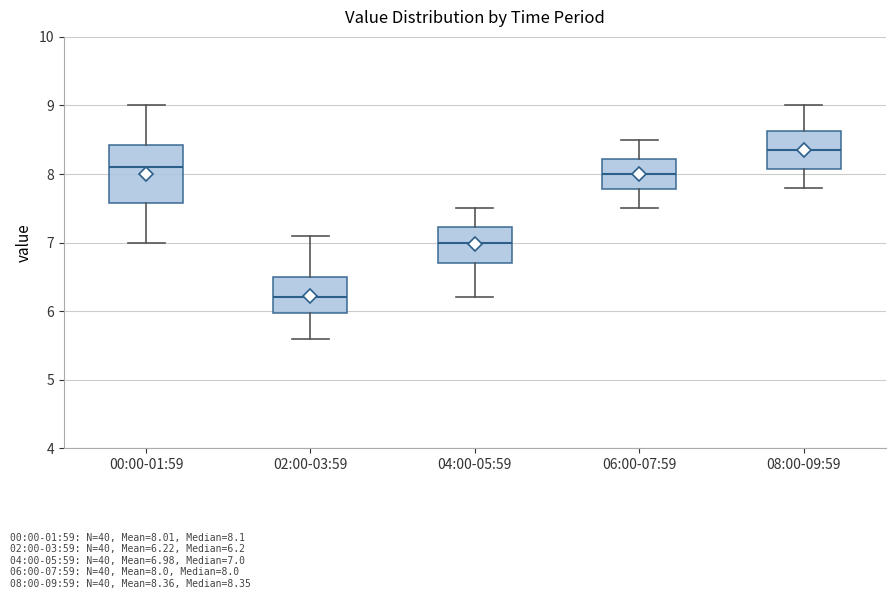

Reading left to right, read every box against the y-axis: the position of its median line, the range the box covers, and the ends of its whiskers. The values are not printed on the chart, so give them approximately, as read against the axis.

00:00-01:59: median 8.1, box 7.6 to 8.4, whiskers 7.0 to 9.0
02:00-03:59: median 6.2, box 6.0 to 6.5, whiskers 5.6 to 7.1
04:00-05:59: median 7.0, box 6.7 to 7.2, whiskers 6.2 to 7.5
06:00-07:59: median 8.0, box 7.8 to 8.2, whiskers 7.5 to 8.5
08:00-09:59: median 8.4, box 8.1 to 8.6, whiskers 7.8 to 9.0